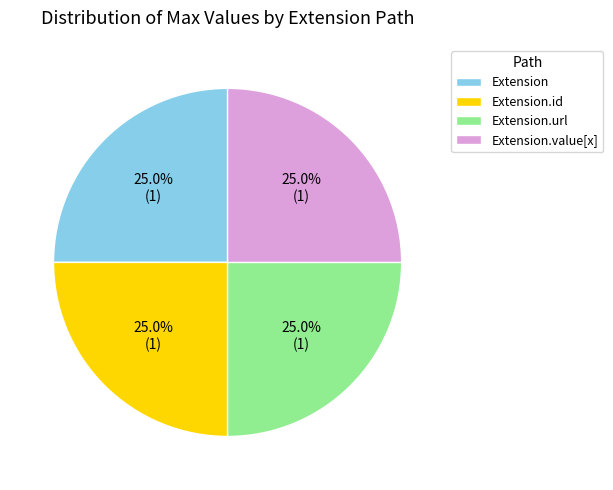

What percentage is the Extension.url slice, to the nearest percent?

25%